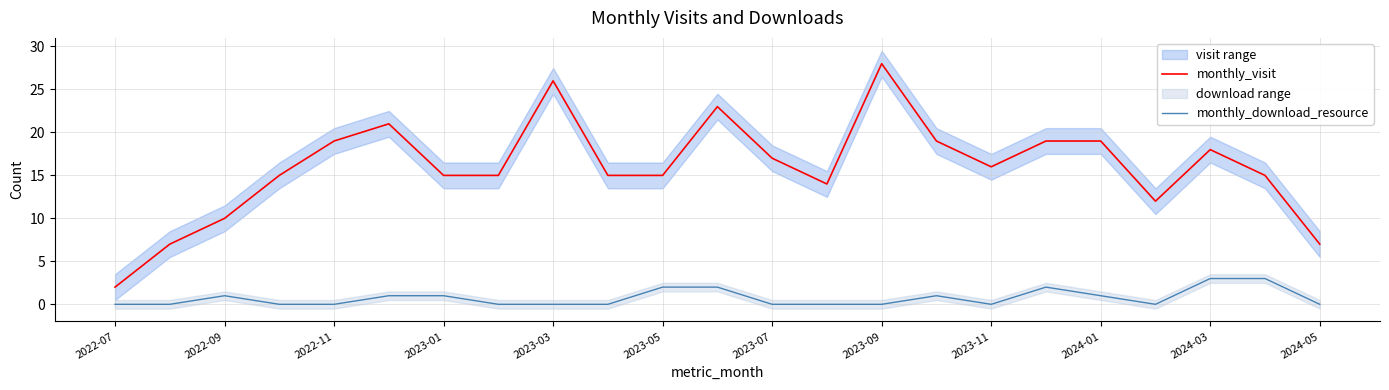

Which category has the lowest value across all series?

2022-07